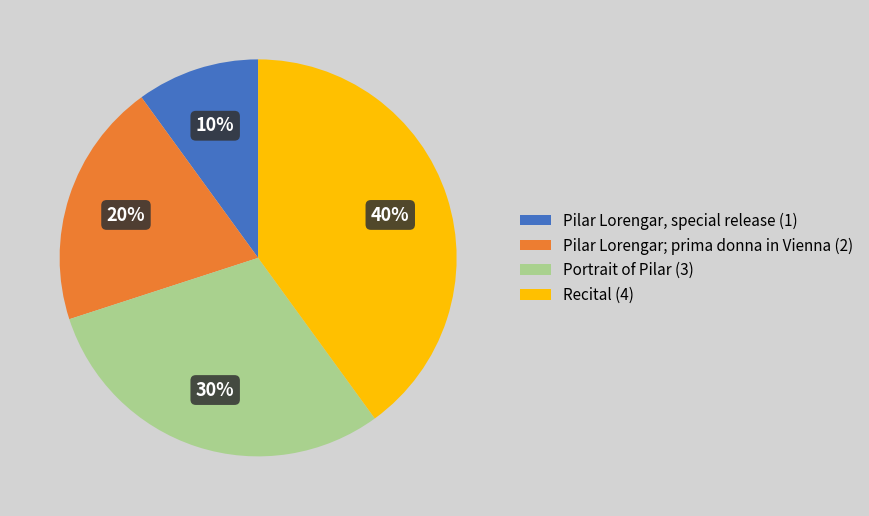

What is the ratio of the value at Pilar Lorengar, special release to the value at Pilar Lorengar; prima donna in Vienna?

0.5